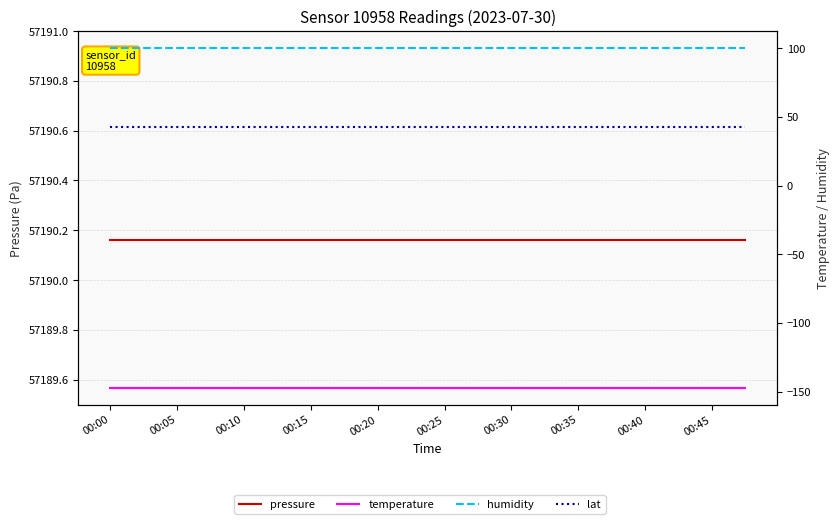

What is the spread (max minus min) of values at 00:20?

57337.2